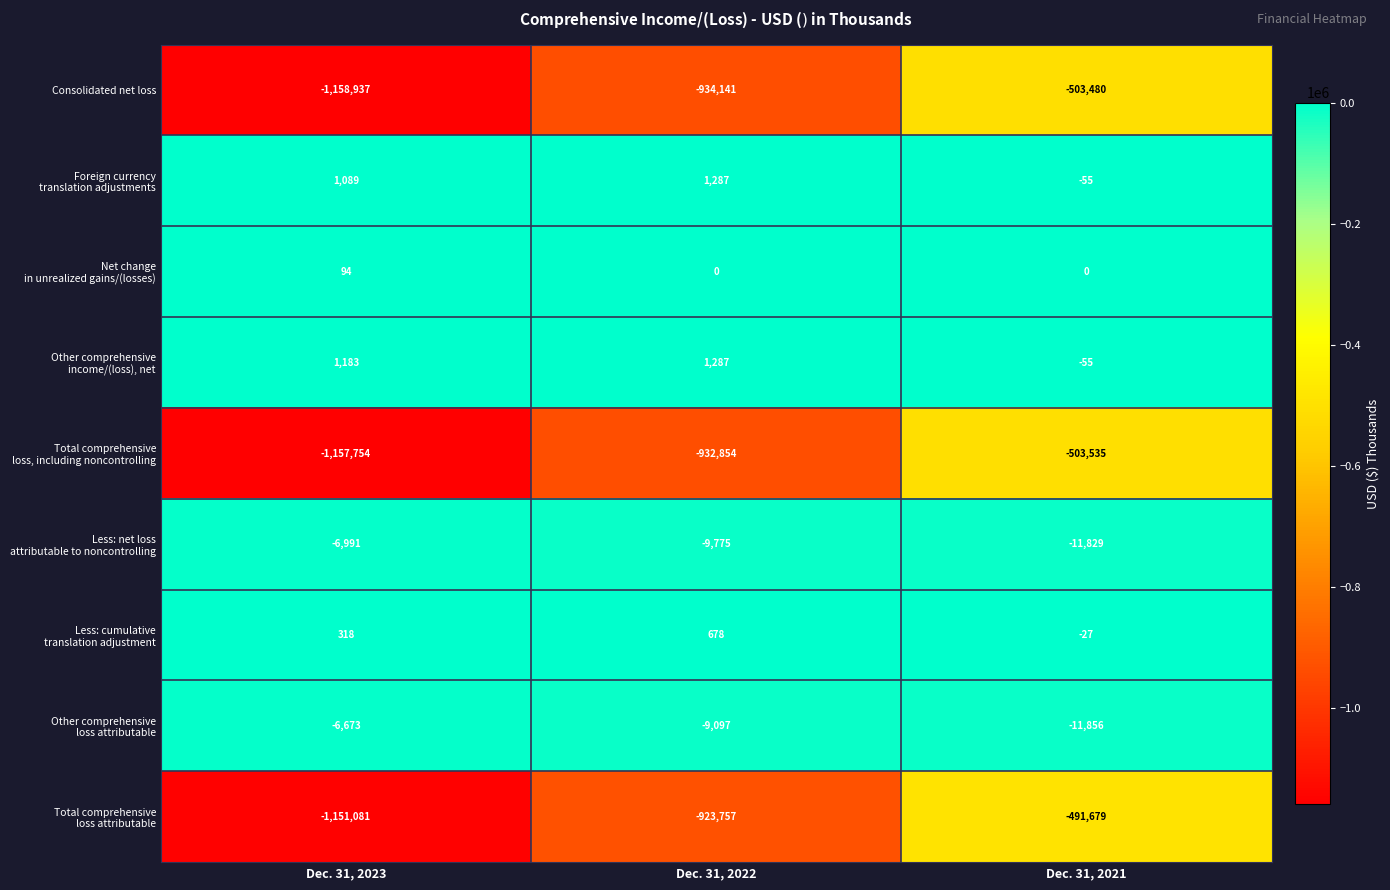

What is the difference between the Consolidated net loss values at Dec. 31, 2023 and Dec. 31, 2021?

655457